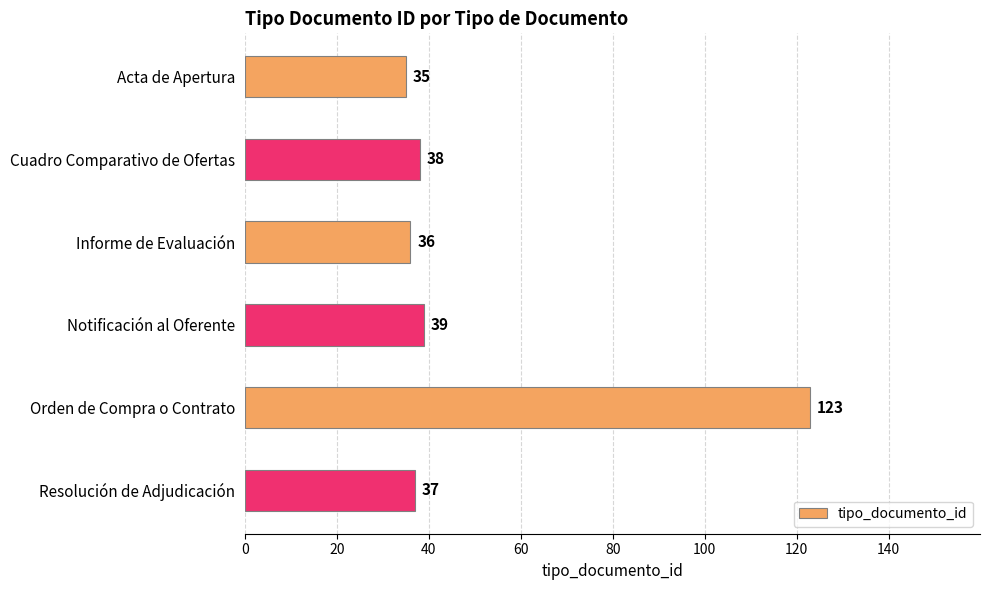

What is the ratio of the value at Cuadro Comparativo de Ofertas to the value at Orden de Compra o Contrato?

0.3